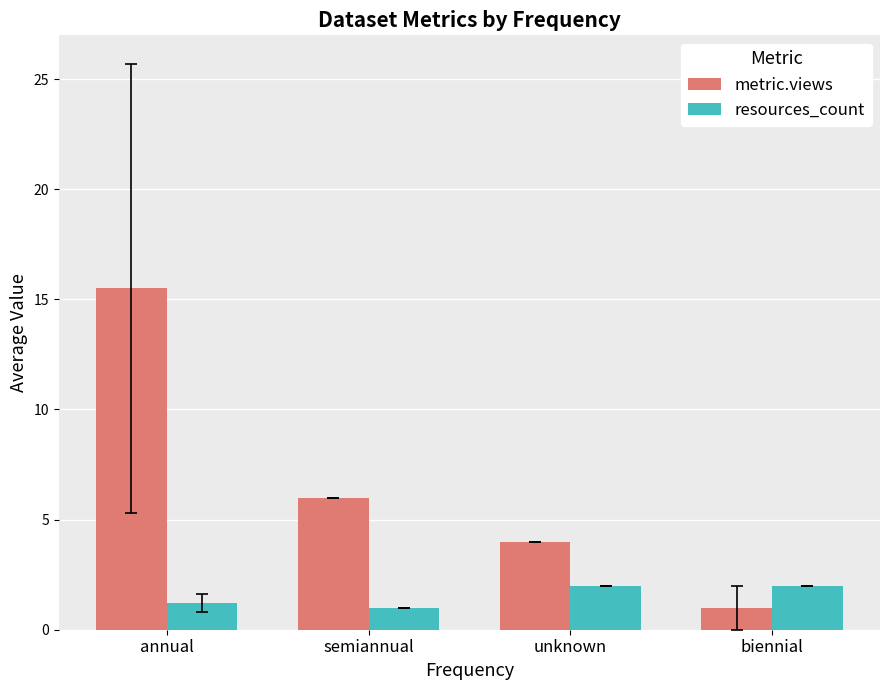

Reading left to right, what are all the values shown in this chart?

metric.views: annual=15.5	semiannual=6.0	unknown=4.0	biennial=1.0
resources_count: annual=1.2	semiannual=1.0	unknown=2.0	biennial=2.0